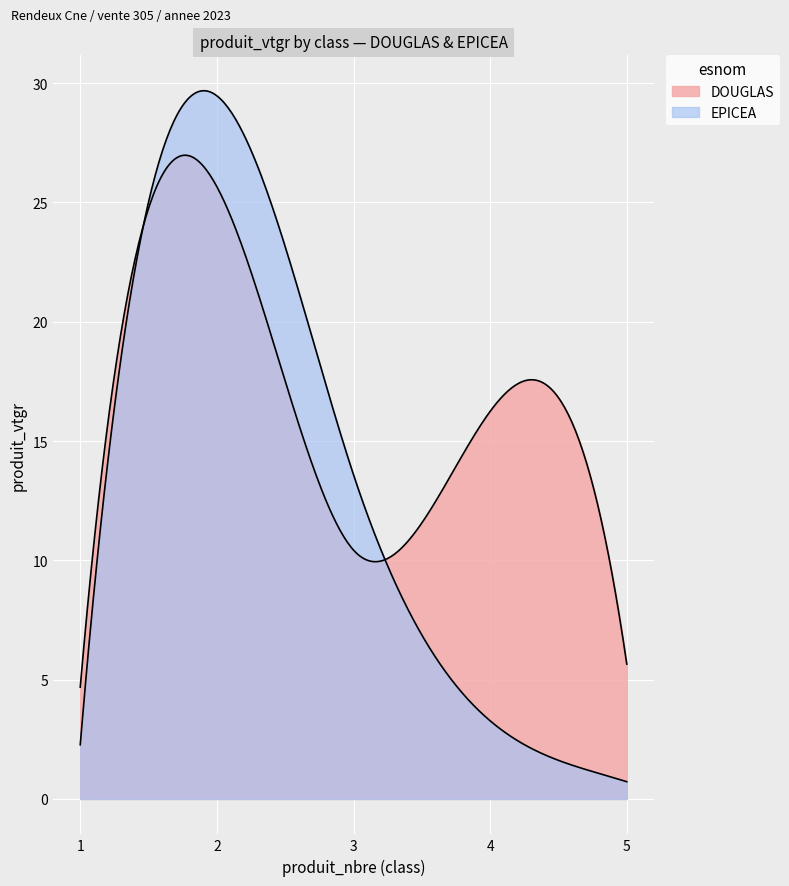

At which category is the sum across all series the highest?

2